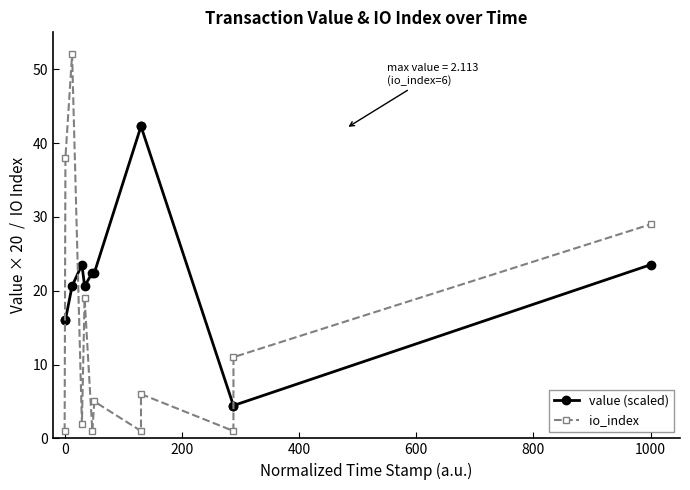

What is the difference between the maximum and minimum values in the value (scaled) series?

37.8